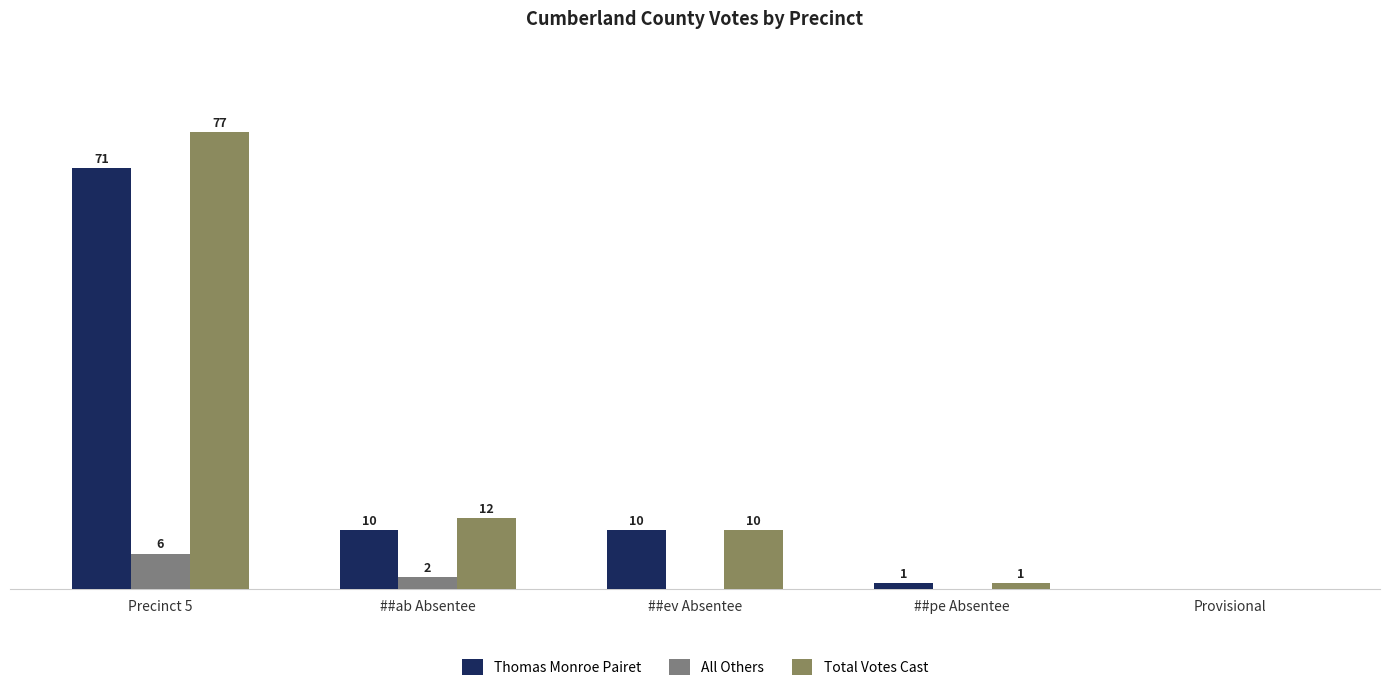

Rank the series by their maximum value, from lowest to highest.

All Others, Thomas Monroe Pairet, Total Votes Cast